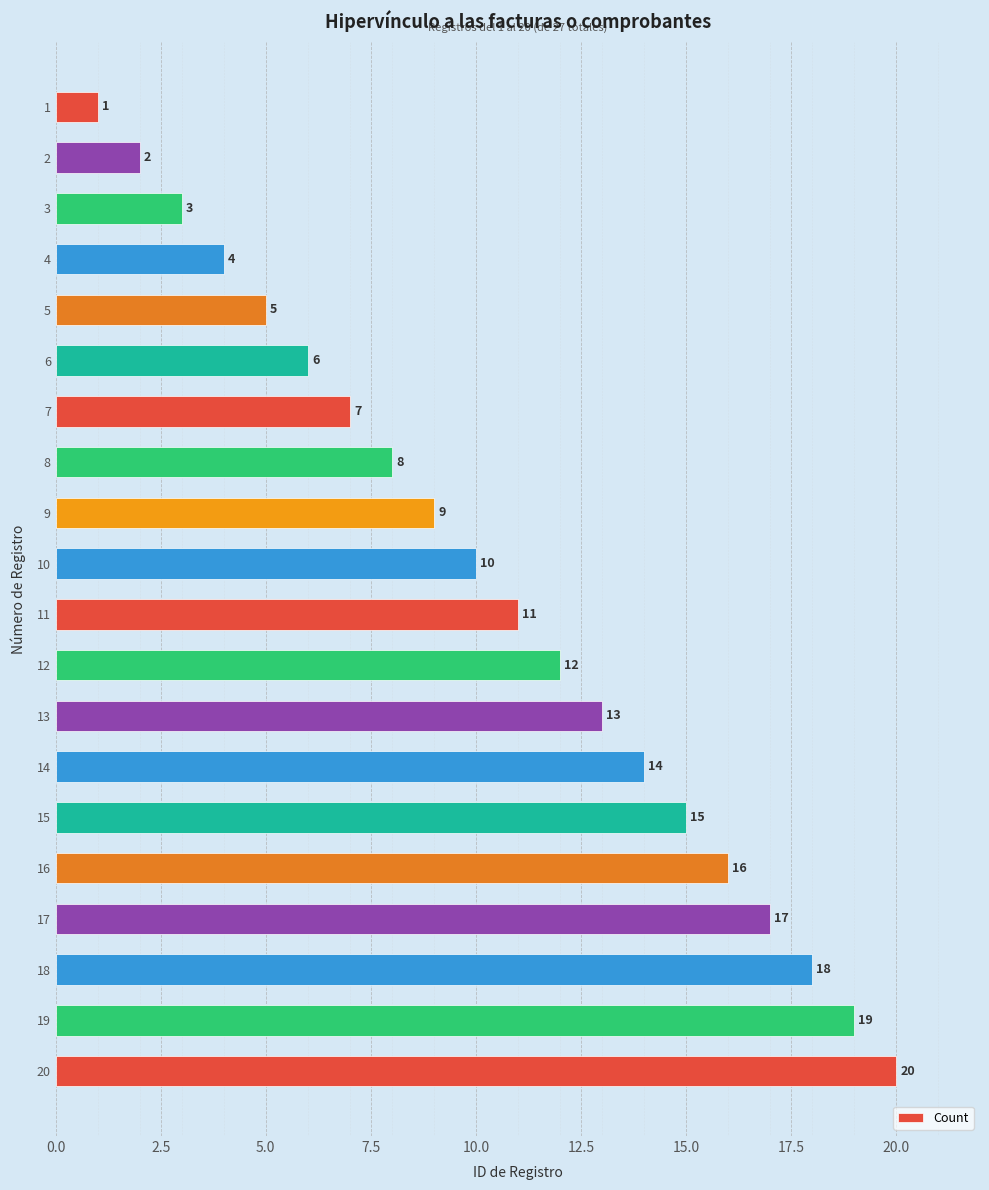

At which label is the value closest to 10?

10